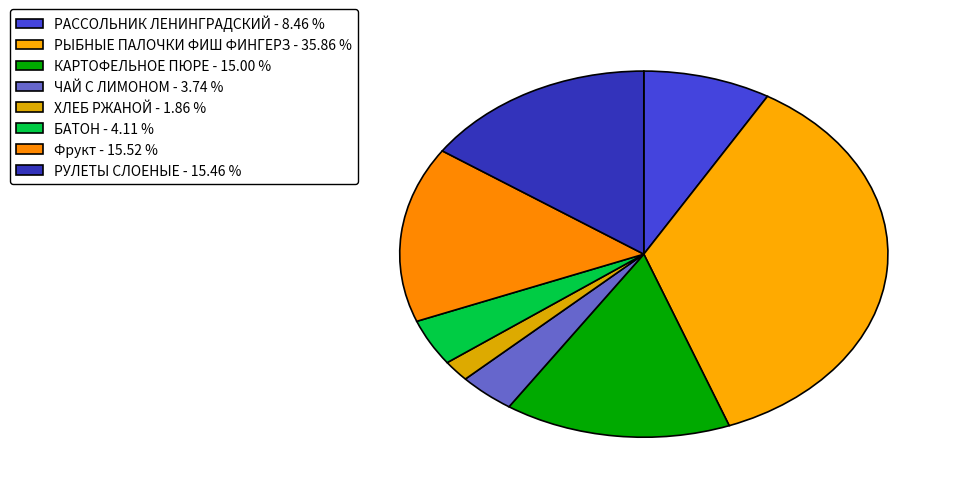

To the nearest percent, what percentage of the pie is РЫБНЫЕ ПАЛОЧКИ ФИШ ФИНГЕРЗ?

36%